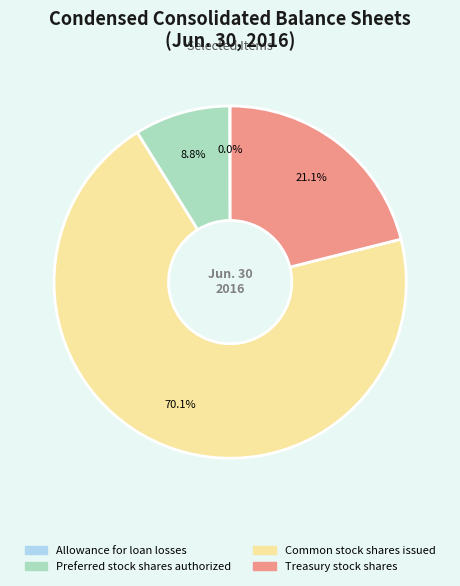

Which has a higher value, Treasury stock shares or Preferred stock shares authorized?

Treasury stock shares